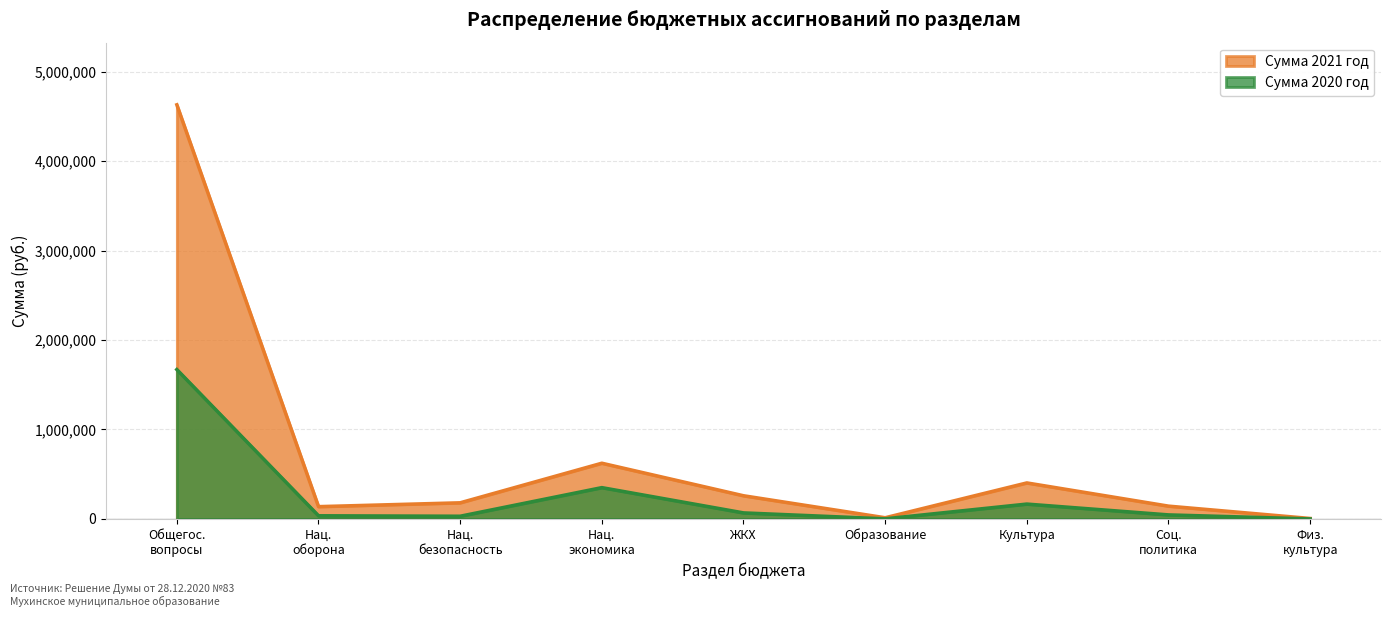

List the series in order of their overall mean, highest first.

Сумма 2021 год, Сумма 2020 год